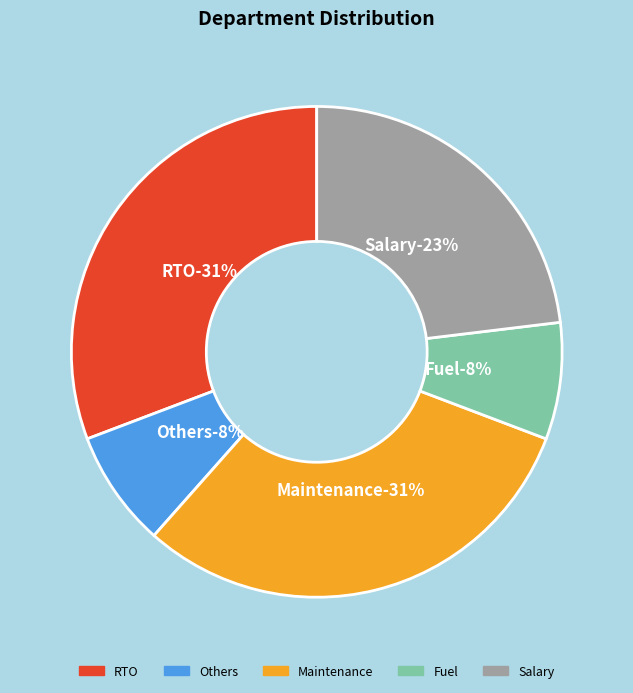

Which has a higher value, Salary or Maintenance?

Maintenance